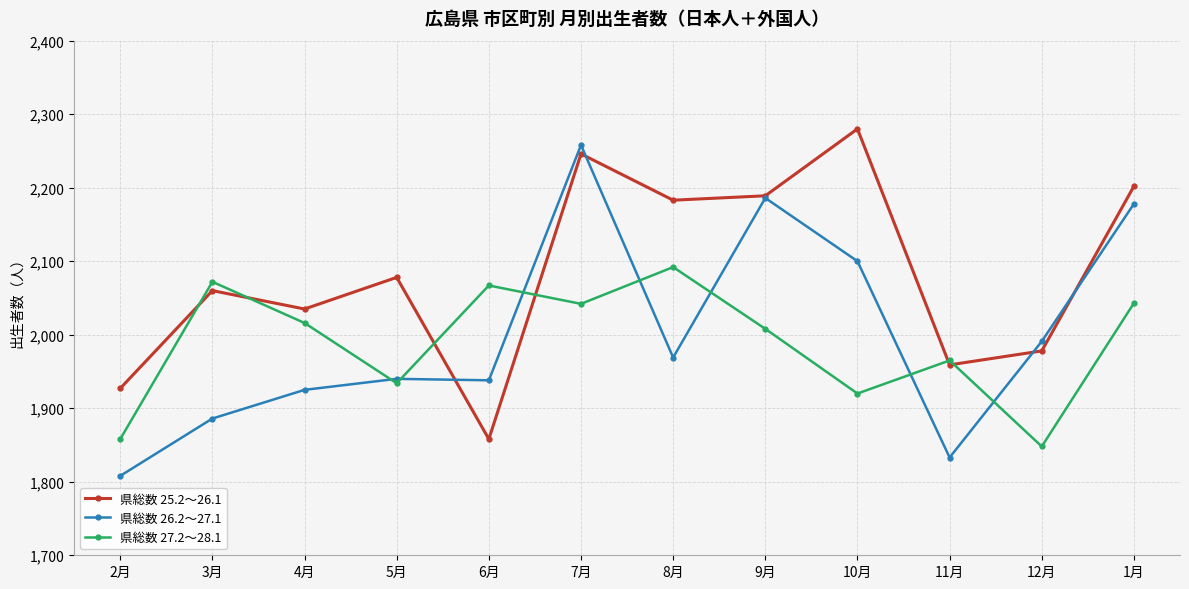

At 11月, list the series in order from smallest to largest.

県総数 26.2～27.1, 県総数 25.2～26.1, 県総数 27.2～28.1